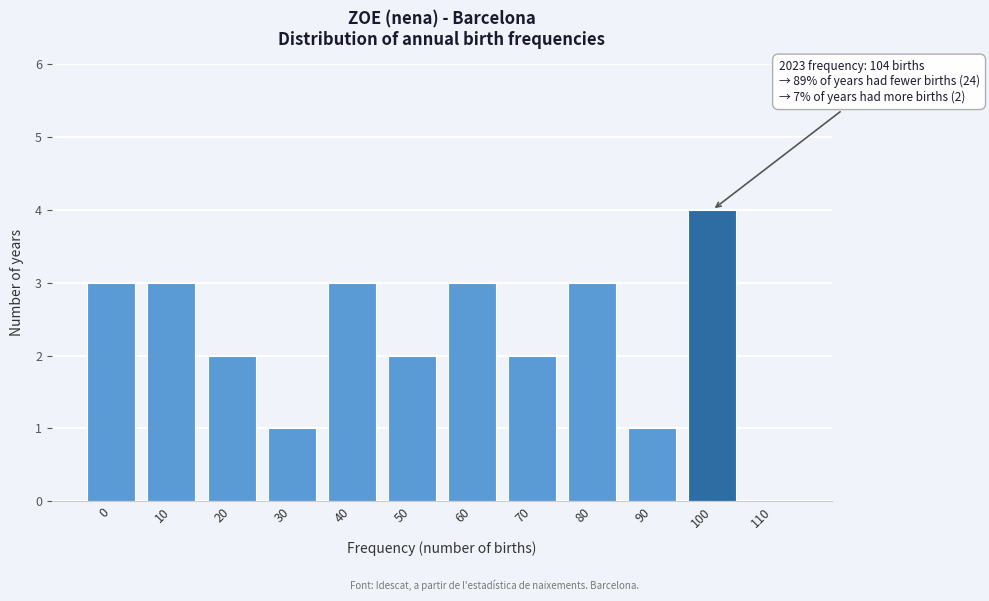

Reading left to right, what are all the values shown in this chart?

0=3	10=3	20=2	30=1	40=3	50=2	60=3	70=2	80=3	90=1	100=4	110=0